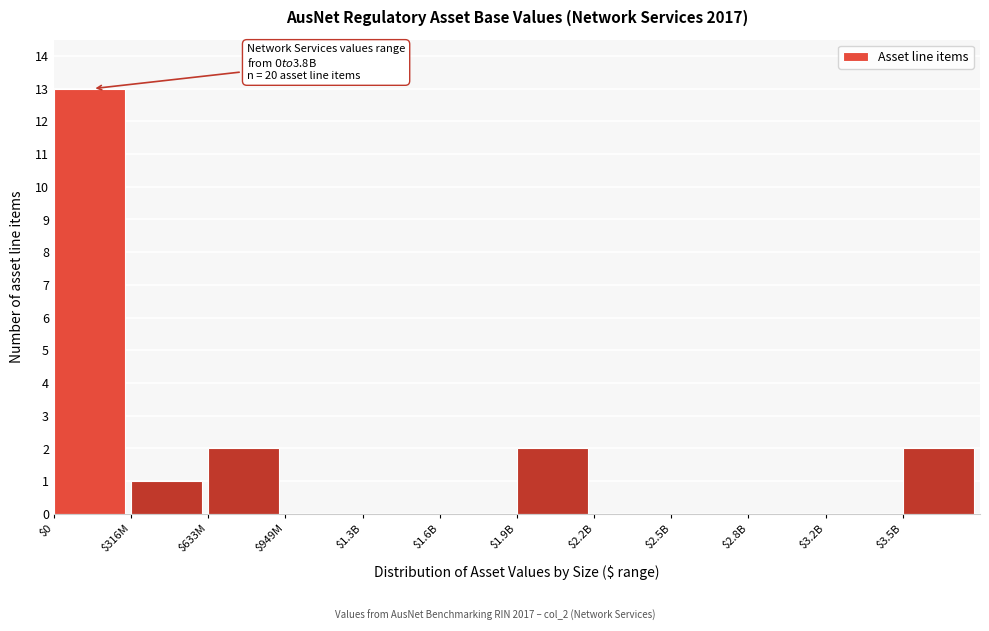

Which label corresponds to the largest value in the chart?

$0